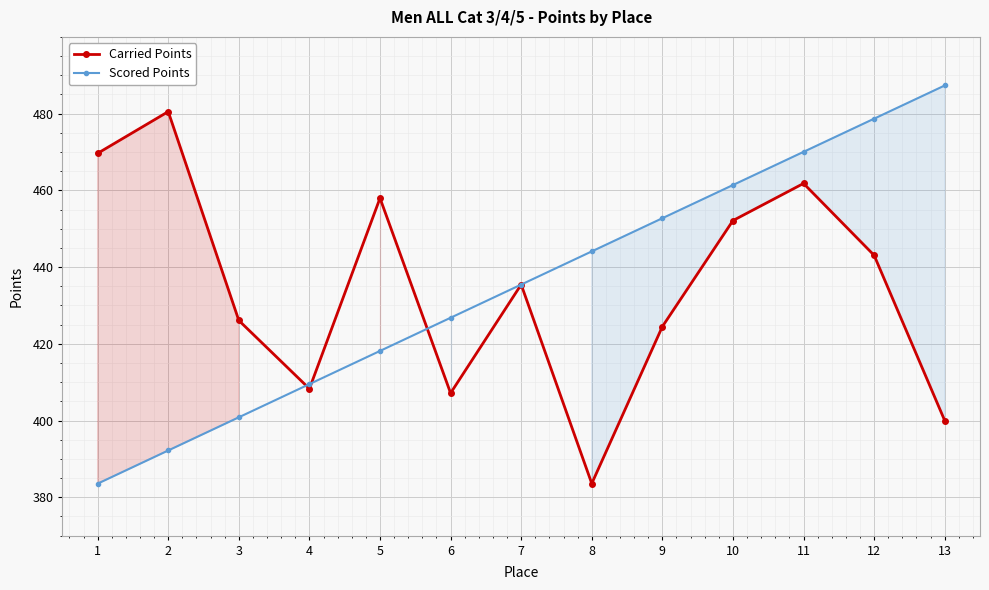

How many data points in Carried Points are above 435?

7